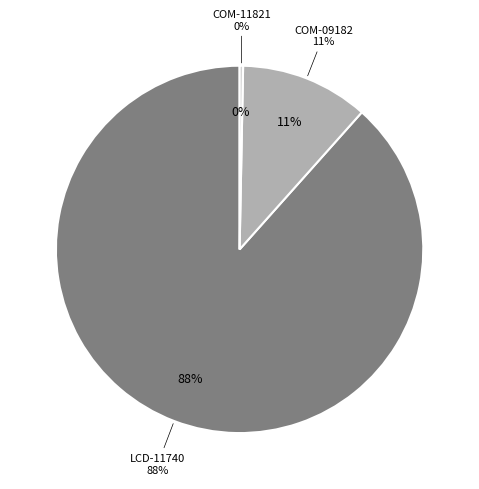

To the nearest percent, what is the difference between the LCD-11740 and COM-09182 slice percentages?

77%